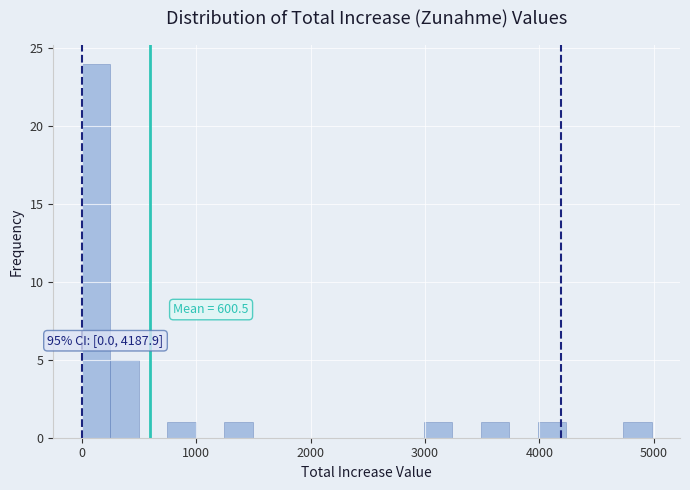

Read against the x-axis, roughly where is the centre of the tallest bar?

100